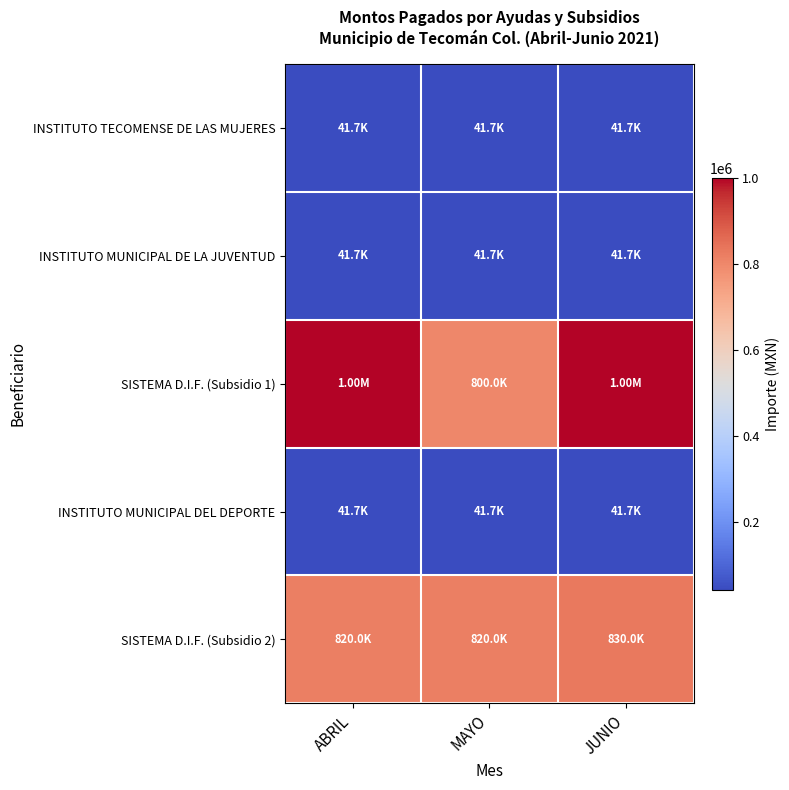

At how many categories does at least one series exceed 462142?

3